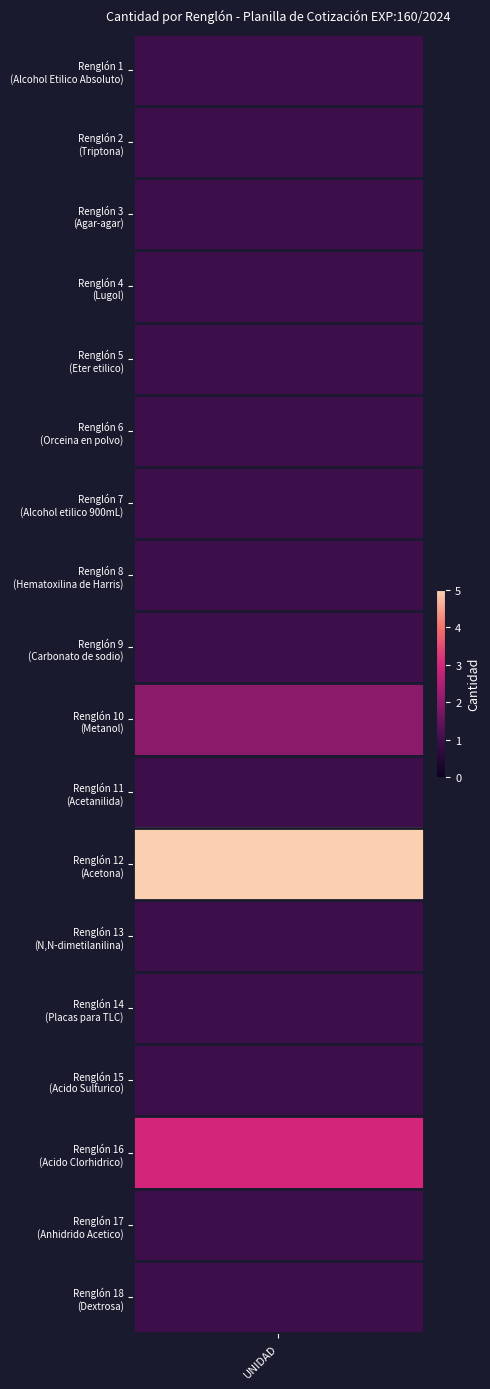

The value at 0 is 1. True or false?

True